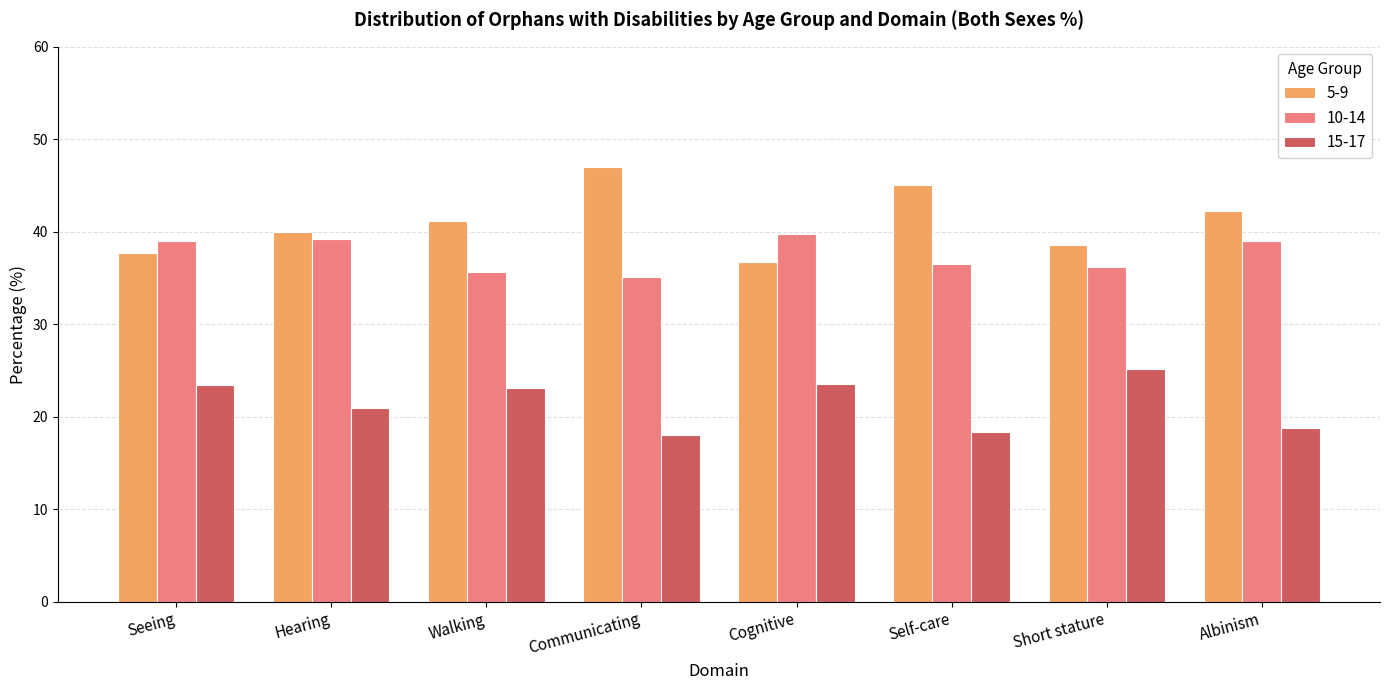

List the series in order of their peak value, lowest first.

15-17, 10-14, 5-9